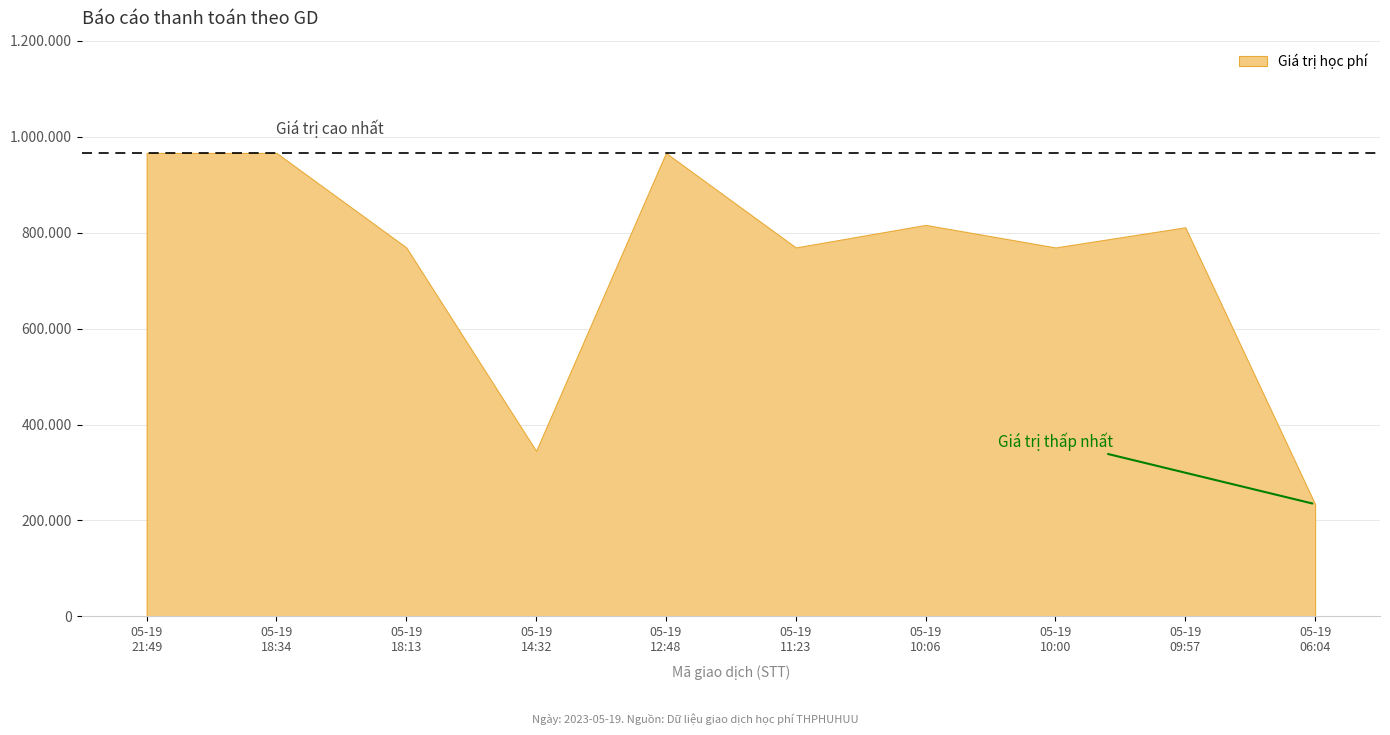

At which category does the chart reach its peak across all series?

1